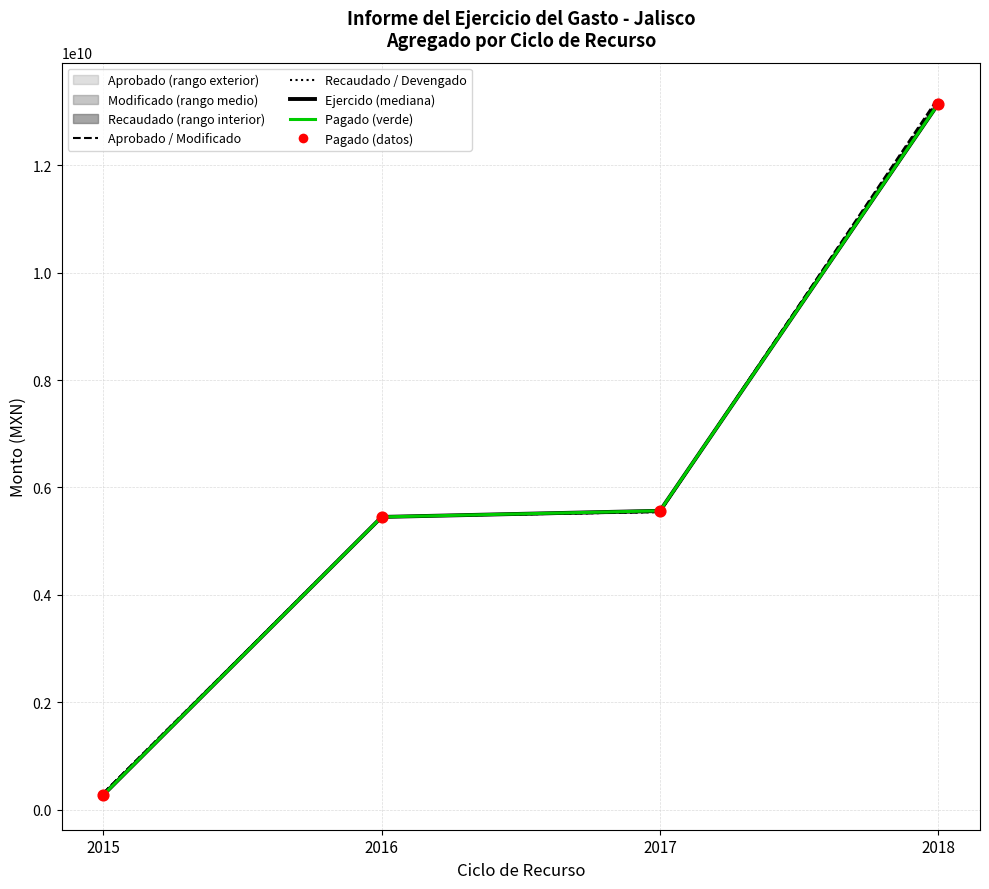

Which series has the largest Y range (max minus min)?

Devengado